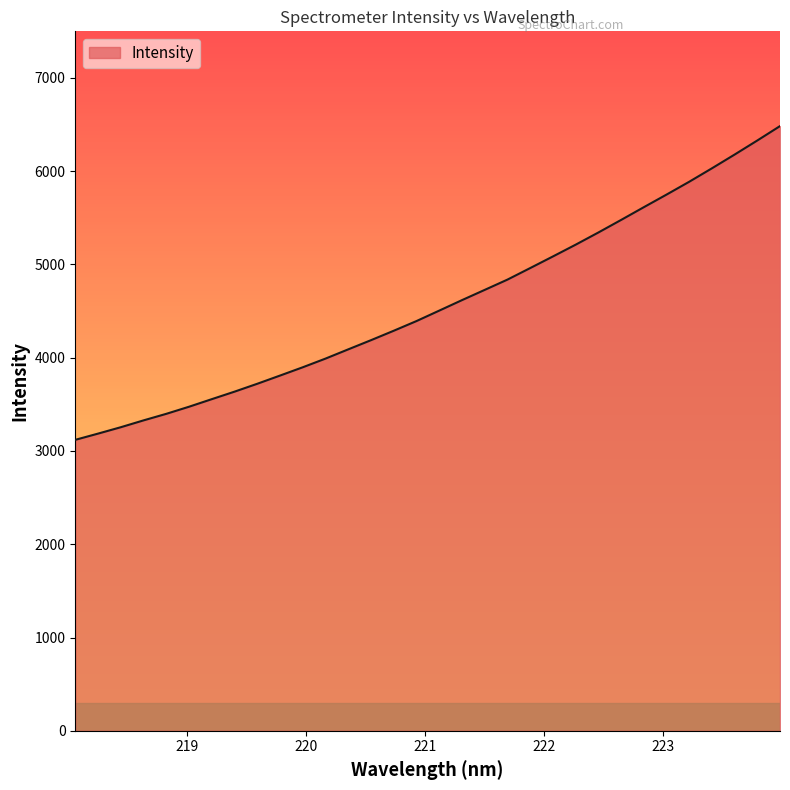

What is the difference between the maximum and minimum values?

3364.2